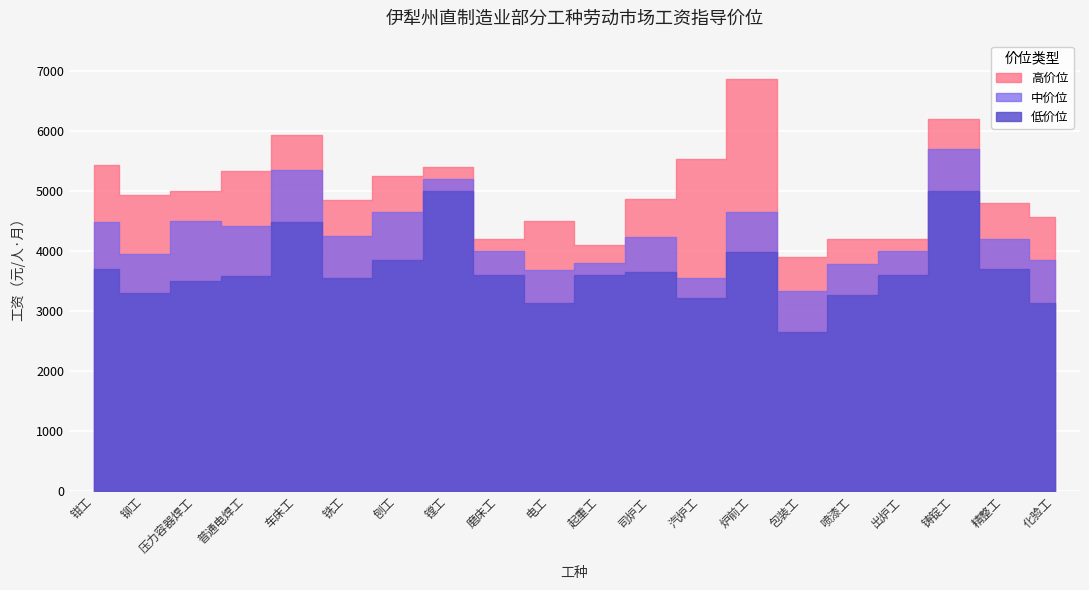

What is the label of the 5th point from the left?

车床工